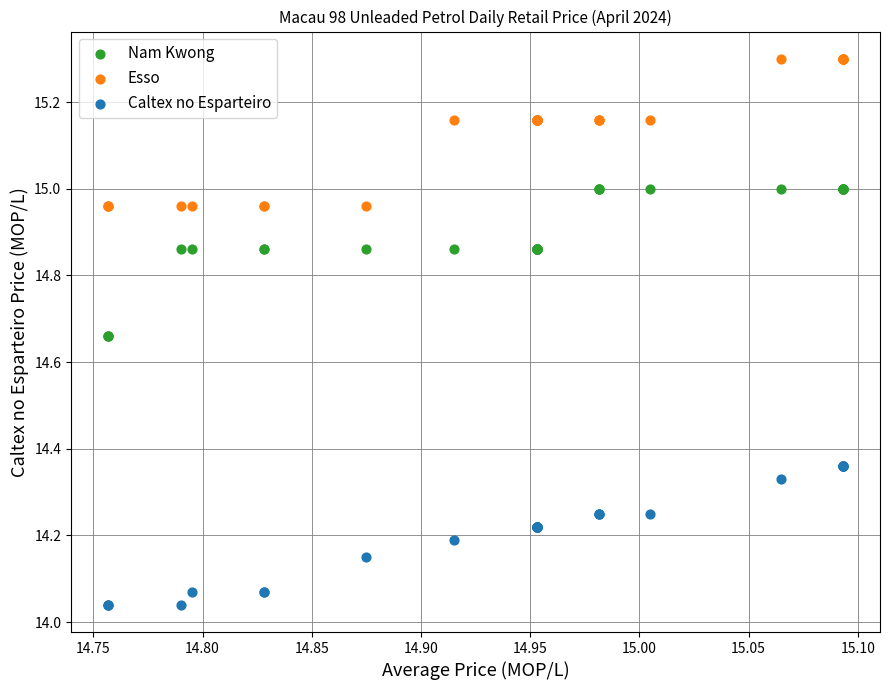

Which series reaches the maximum Y coordinate?

Esso